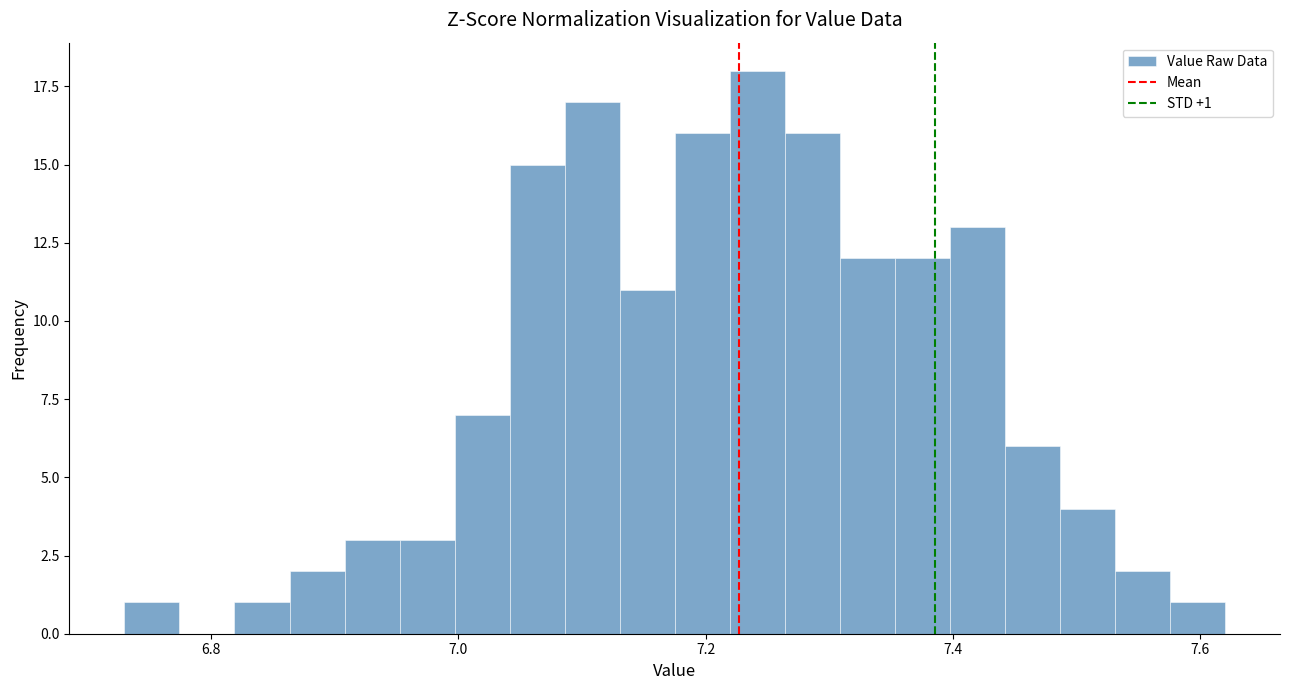

Read against the x-axis, roughly where is the centre of the tallest bar?

7.24